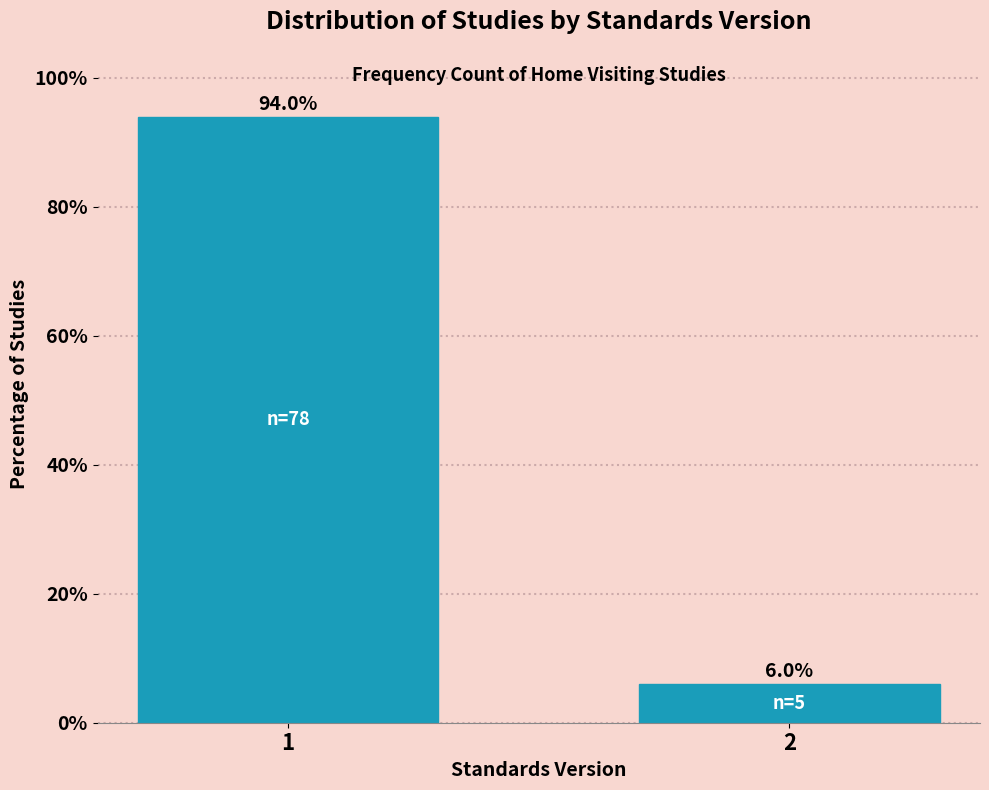

Reading left to right, transcribe all the data shown in this chart.

1=94.0	2=6.0